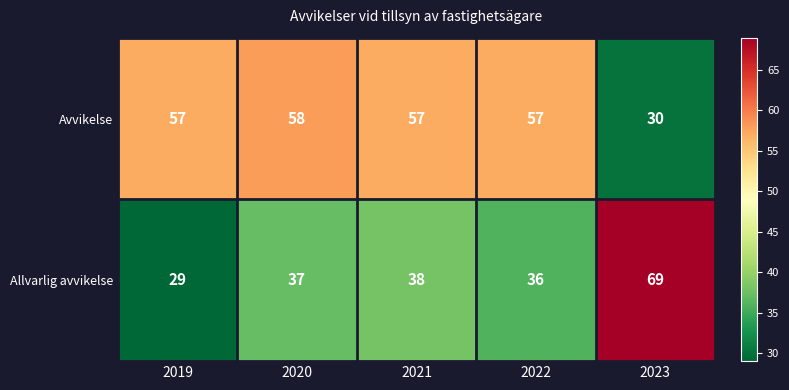

At which category is the sum across all series the highest?

2023